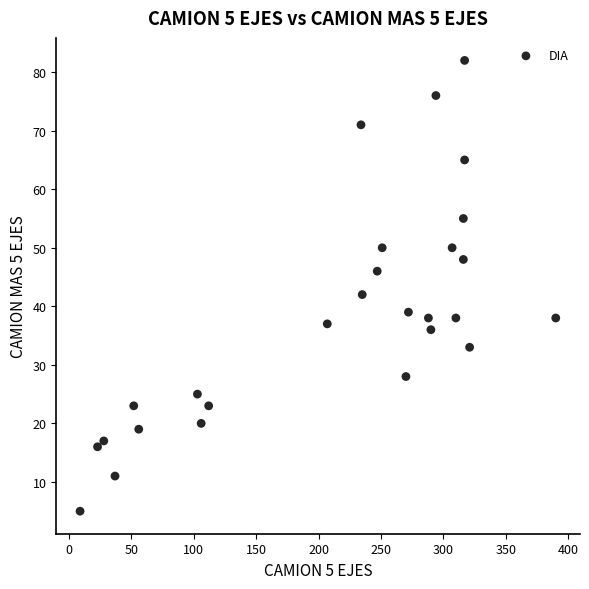

What is the range of X values (max minus min)?

381